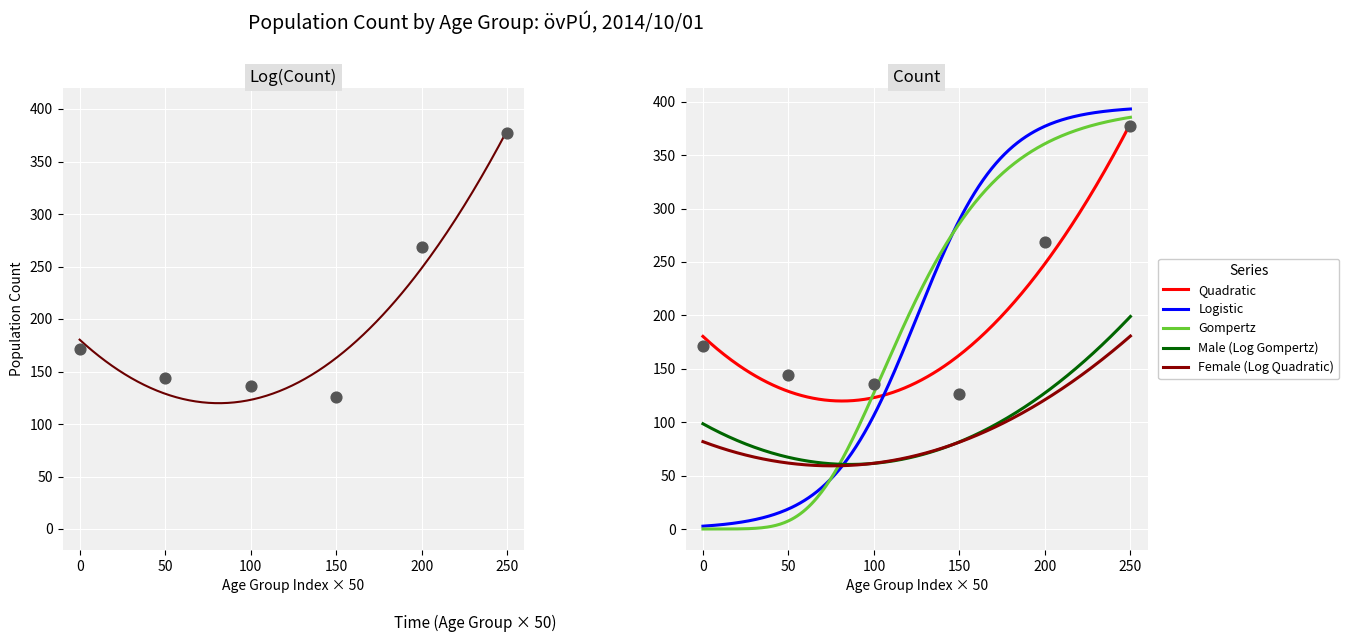

What is the lowest value of the Male (Log Gompertz) series?

60.4